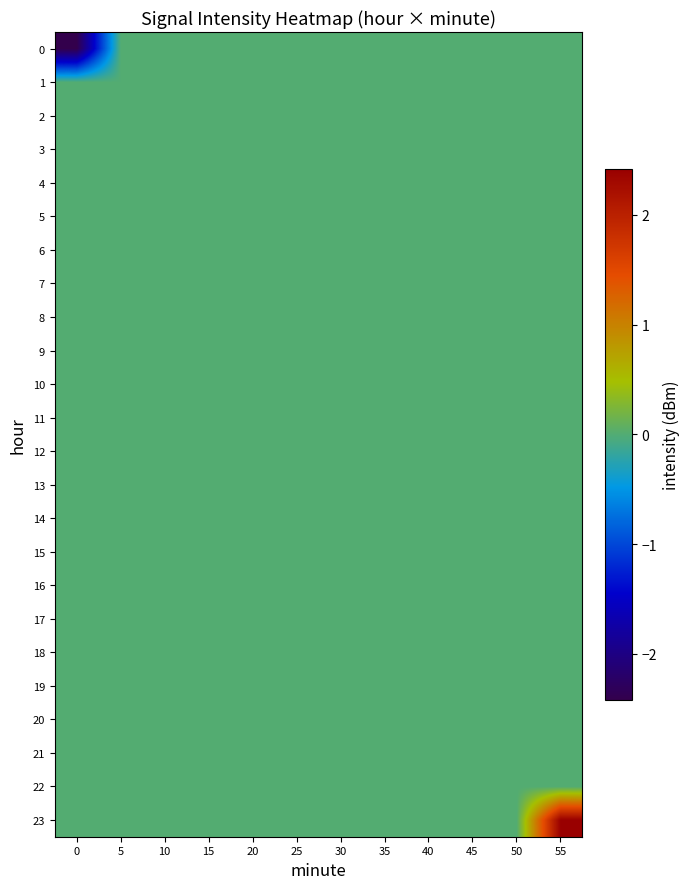

Reading left to right, extract all data points from this chart.

0: 0=-2.4	5=0.0	10=0.0	15=0.0	20=0.0	25=0.0	30=0.0	35=0.0	40=0.0	45=0.0	50=0.0	55=0.0
1: 0=0.0	5=0.0	10=0.0	15=0.0	20=0.0	25=0.0	30=0.0	35=0.0	40=0.0	45=0.0	50=0.0	55=0.0
2: 0=0.0	5=0.0	10=0.0	15=0.0	20=0.0	25=0.0	30=0.0	35=0.0	40=0.0	45=0.0	50=0.0	55=0.0
3: 0=0.0	5=0.0	10=0.0	15=0.0	20=0.0	25=0.0	30=0.0	35=0.0	40=0.0	45=0.0	50=0.0	55=0.0
4: 0=0.0	5=0.0	10=0.0	15=0.0	20=0.0	25=0.0	30=0.0	35=0.0	40=0.0	45=0.0	50=0.0	55=0.0
5: 0=0.0	5=0.0	10=0.0	15=0.0	20=0.0	25=0.0	30=0.0	35=0.0	40=0.0	45=0.0	50=0.0	55=0.0
6: 0=0.0	5=0.0	10=0.0	15=0.0	20=0.0	25=0.0	30=0.0	35=0.0	40=0.0	45=0.0	50=0.0	55=0.0
7: 0=0.0	5=0.0	10=0.0	15=0.0	20=0.0	25=0.0	30=0.0	35=0.0	40=0.0	45=0.0	50=0.0	55=0.0
8: 0=0.0	5=0.0	10=0.0	15=0.0	20=0.0	25=0.0	30=0.0	35=0.0	40=0.0	45=0.0	50=0.0	55=0.0
9: 0=0.0	5=0.0	10=0.0	15=0.0	20=0.0	25=0.0	30=0.0	35=0.0	40=0.0	45=0.0	50=0.0	55=0.0
10: 0=0.0	5=0.0	10=0.0	15=0.0	20=0.0	25=0.0	30=0.0	35=0.0	40=0.0	45=0.0	50=0.0	55=0.0
11: 0=0.0	5=0.0	10=0.0	15=0.0	20=0.0	25=0.0	30=0.0	35=0.0	40=0.0	45=0.0	50=0.0	55=0.0
12: 0=0.0	5=0.0	10=0.0	15=0.0	20=0.0	25=0.0	30=0.0	35=0.0	40=0.0	45=0.0	50=0.0	55=0.0
13: 0=0.0	5=0.0	10=0.0	15=0.0	20=0.0	25=0.0	30=0.0	35=0.0	40=0.0	45=0.0	50=0.0	55=0.0
14: 0=0.0	5=0.0	10=0.0	15=0.0	20=0.0	25=0.0	30=0.0	35=0.0	40=0.0	45=0.0	50=0.0	55=0.0
15: 0=0.0	5=0.0	10=0.0	15=0.0	20=0.0	25=0.0	30=0.0	35=0.0	40=0.0	45=0.0	50=0.0	55=0.0
16: 0=0.0	5=0.0	10=0.0	15=0.0	20=0.0	25=0.0	30=0.0	35=0.0	40=0.0	45=0.0	50=0.0	55=0.0
17: 0=0.0	5=0.0	10=0.0	15=0.0	20=0.0	25=0.0	30=0.0	35=0.0	40=0.0	45=0.0	50=0.0	55=0.0
18: 0=0.0	5=0.0	10=0.0	15=0.0	20=0.0	25=0.0	30=0.0	35=0.0	40=0.0	45=0.0	50=0.0	55=0.0
19: 0=0.0	5=0.0	10=0.0	15=0.0	20=0.0	25=0.0	30=0.0	35=0.0	40=0.0	45=0.0	50=0.0	55=0.0
20: 0=0.0	5=0.0	10=0.0	15=0.0	20=0.0	25=0.0	30=0.0	35=0.0	40=0.0	45=0.0	50=0.0	55=0.0
21: 0=0.0	5=0.0	10=0.0	15=0.0	20=0.0	25=0.0	30=0.0	35=0.0	40=0.0	45=0.0	50=0.0	55=0.0
22: 0=0.0	5=0.0	10=0.0	15=0.0	20=0.0	25=0.0	30=0.0	35=0.0	40=0.0	45=0.0	50=0.0	55=0.0
23: 0=0.0	5=0.0	10=0.0	15=0.0	20=0.0	25=0.0	30=0.0	35=0.0	40=0.0	45=0.0	50=0.0	55=2.4